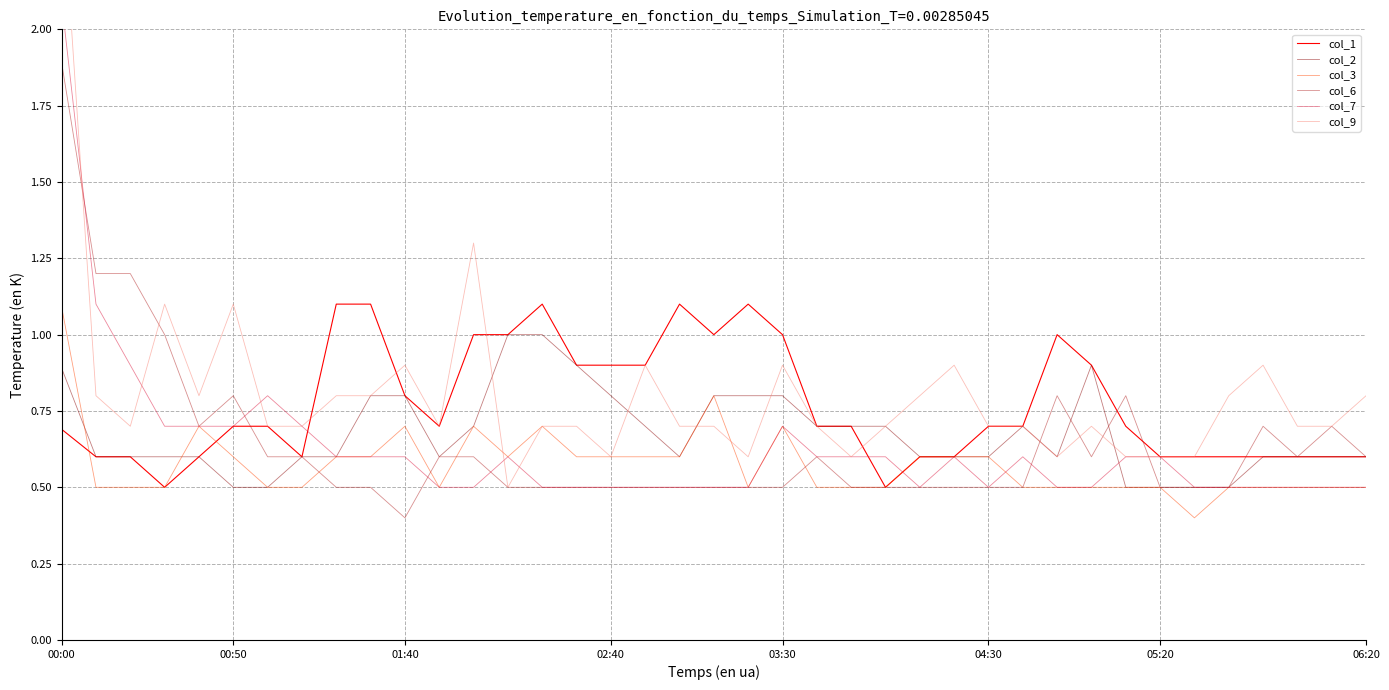

True or false: col_7 has more than 2 points higher than both neighbors.

True